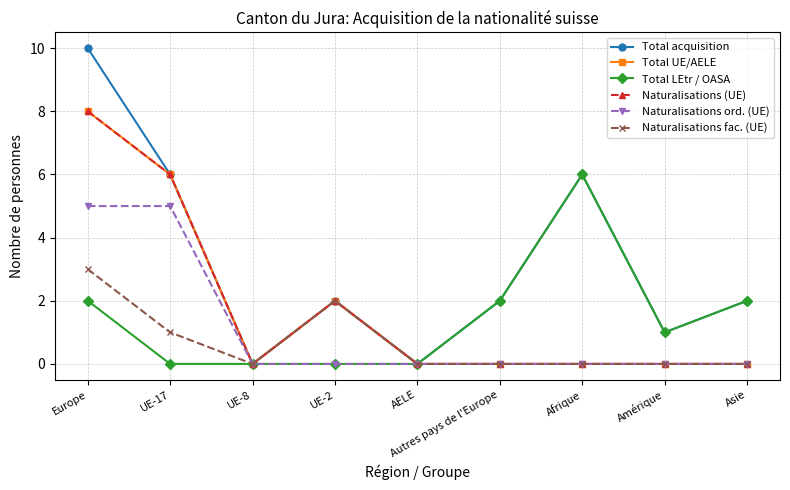

Does the chart have visible grid lines?

Yes